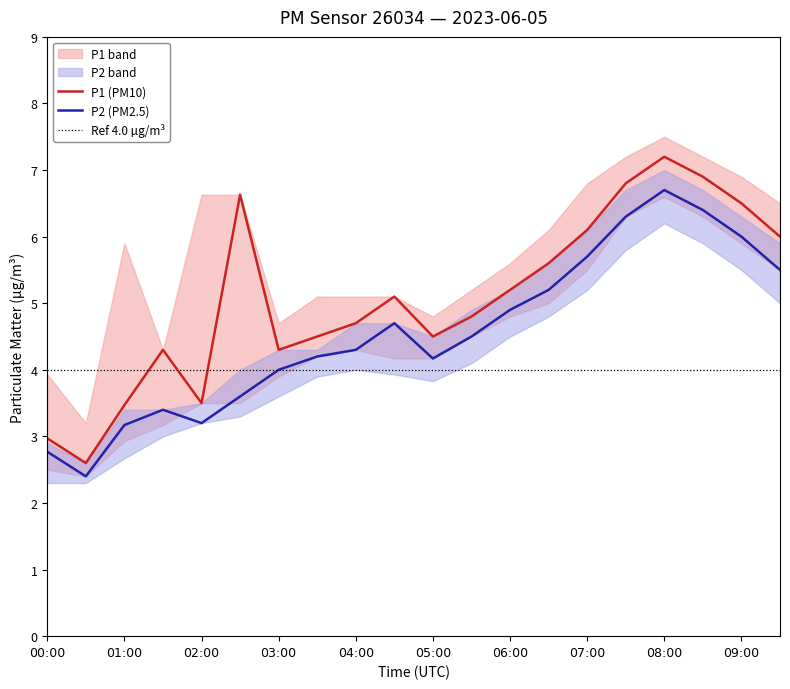

Which category has the highest value in the P1 (PM10) series?

08:00